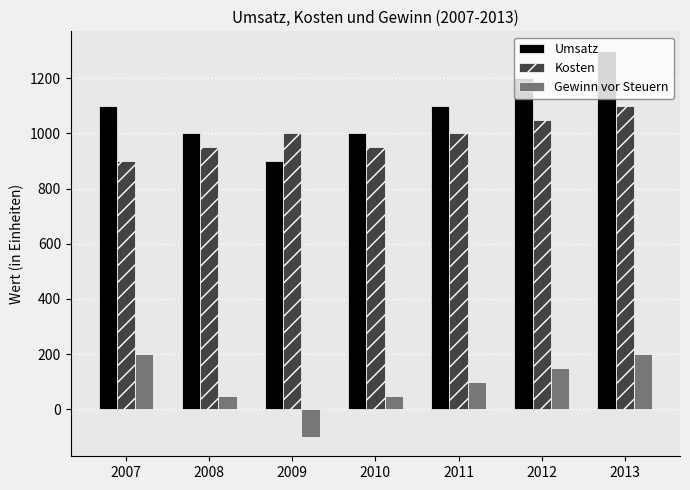

What is the sum of the Gewinn vor Steuern values at 2012 and 2010?

200